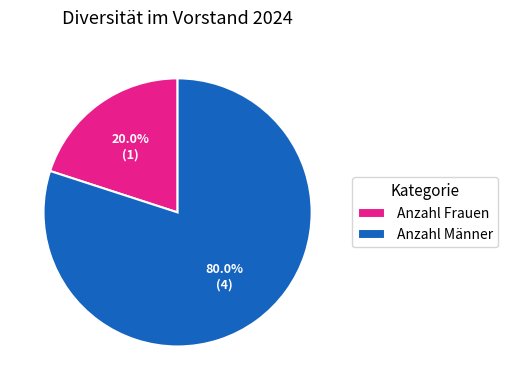

Does any single category account for the majority?

Yes